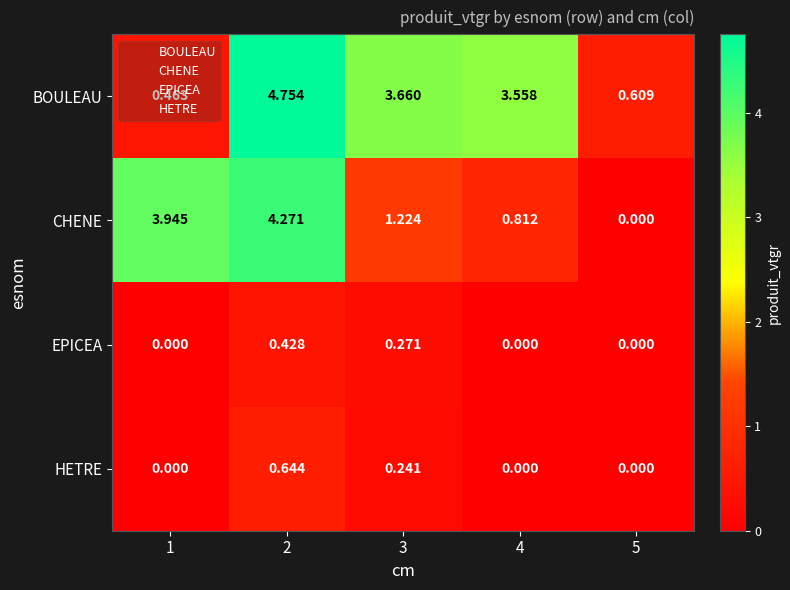

List the series in order of their peak value, lowest first.

EPICEA, HETRE, CHENE, BOULEAU